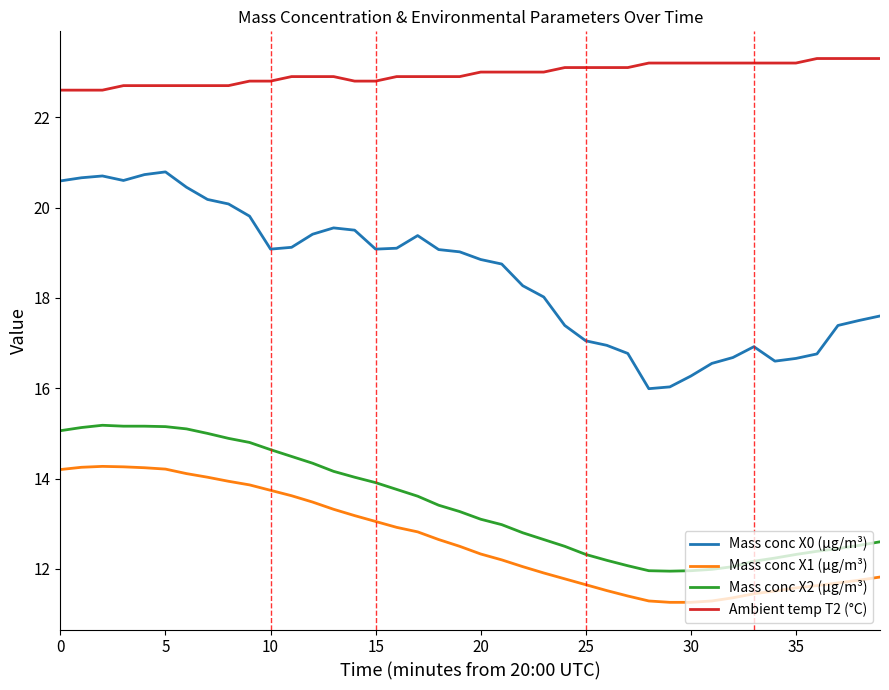

How many series are shown in this chart?

4